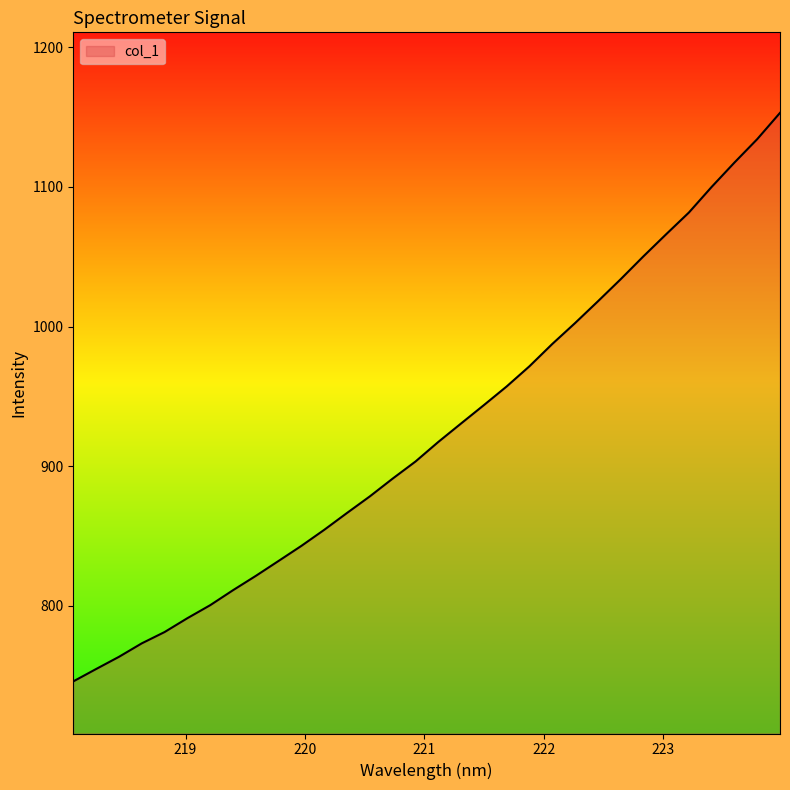

What is the greatest value displayed?

1153.0